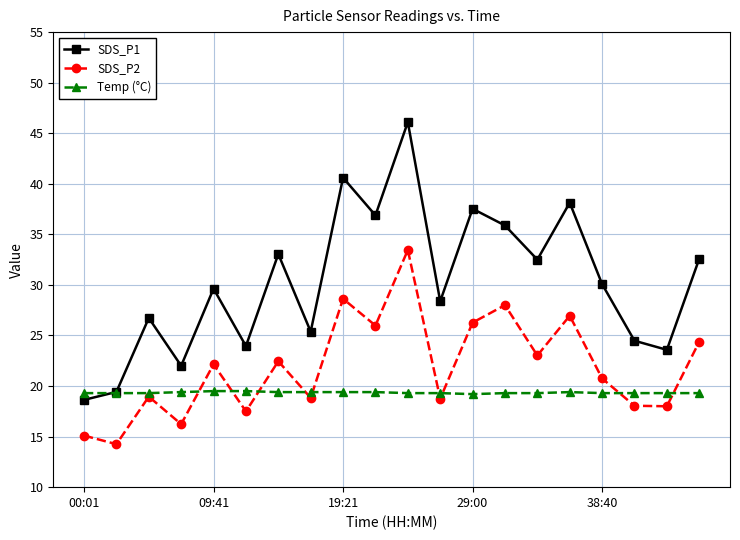

What is the difference between the maximum and second lowest values in the Temp (°C) series?

0.2